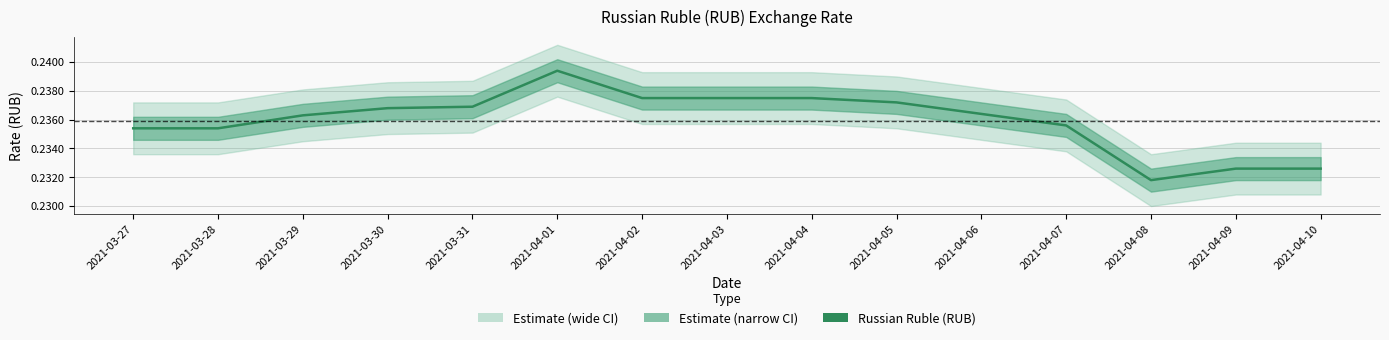

What is the greatest value displayed?

0.2